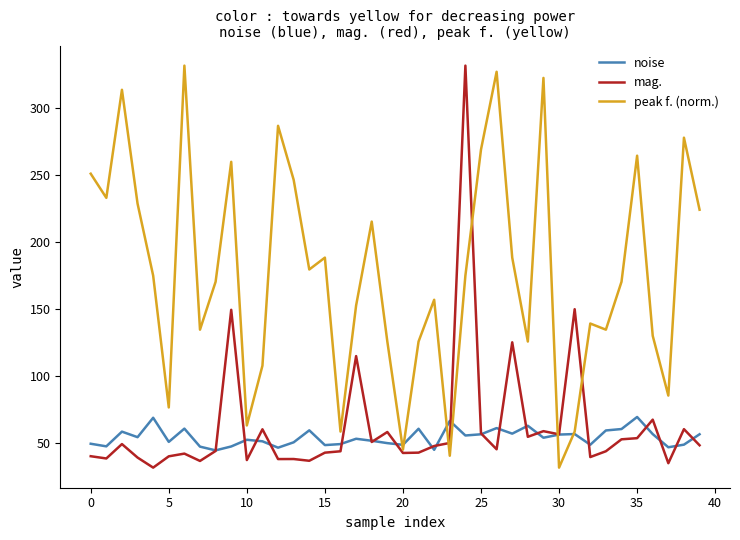

What is the smallest value displayed?

31.8